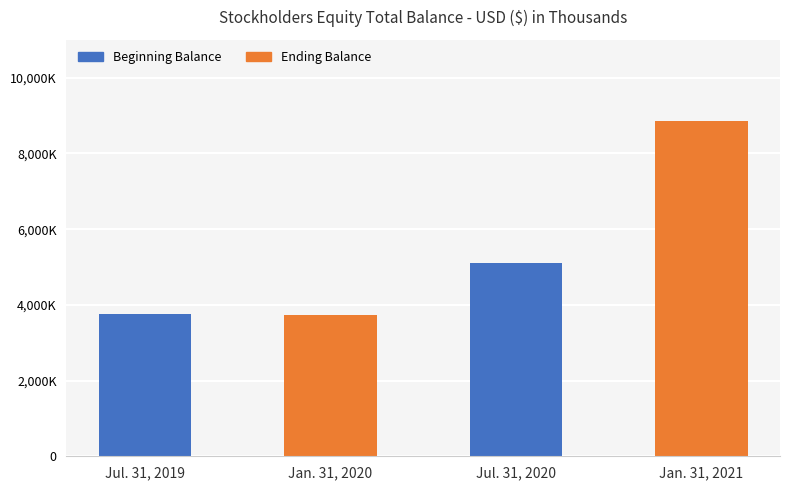

What is the label of the 2nd bar from the right?

Jul. 31, 2020